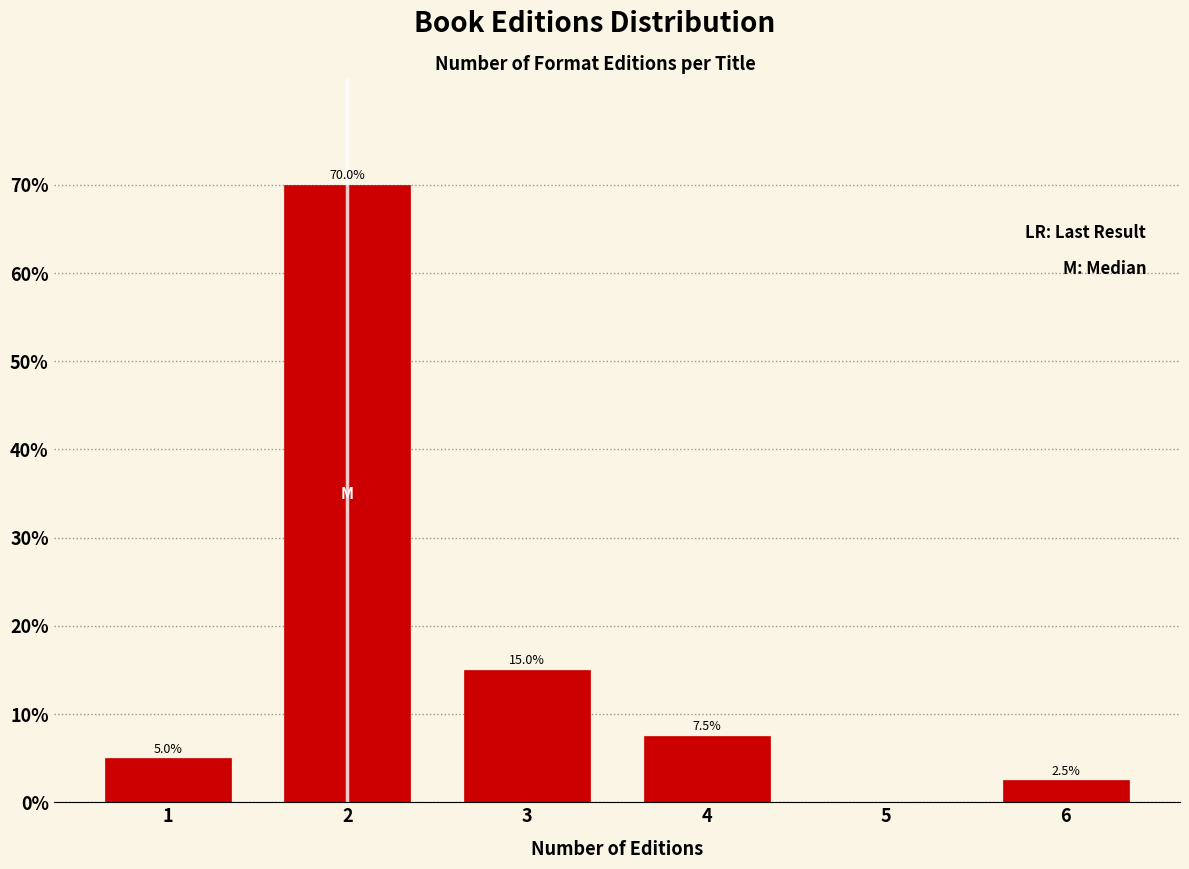

Reading right to left, transcribe all the data shown in this chart.

6=2.5	5=0.0	4=7.5	3=15.0	2=70.0	1=5.0